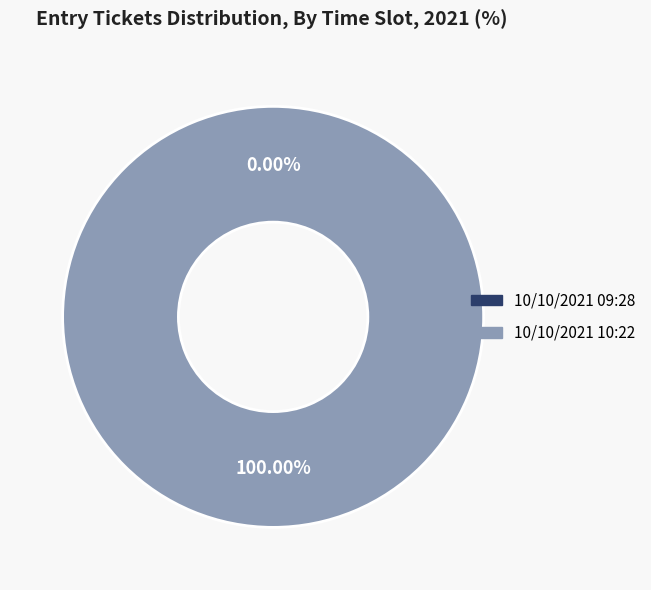

What is the smallest slice in the pie chart?

10/10/2021 09:28